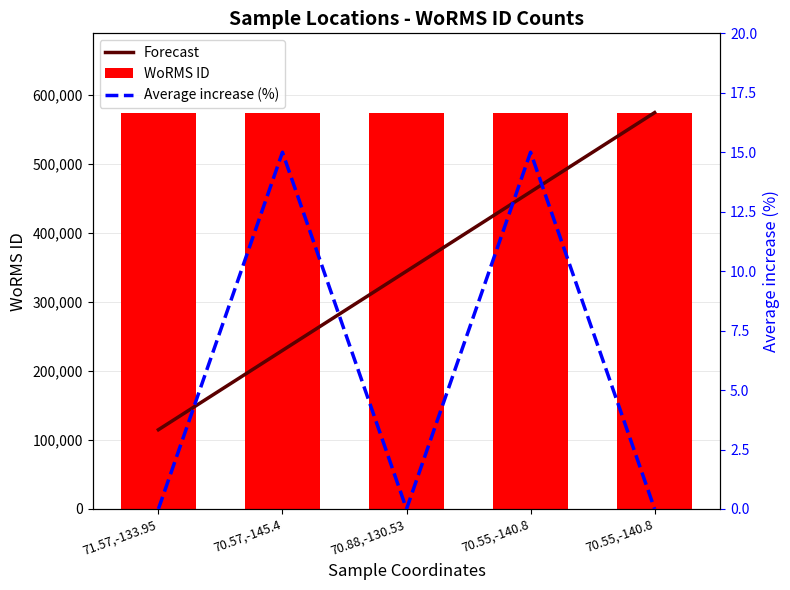

Which has a higher value, 71.57,-133.95 or 70.55,-140.8?

70.55,-140.8